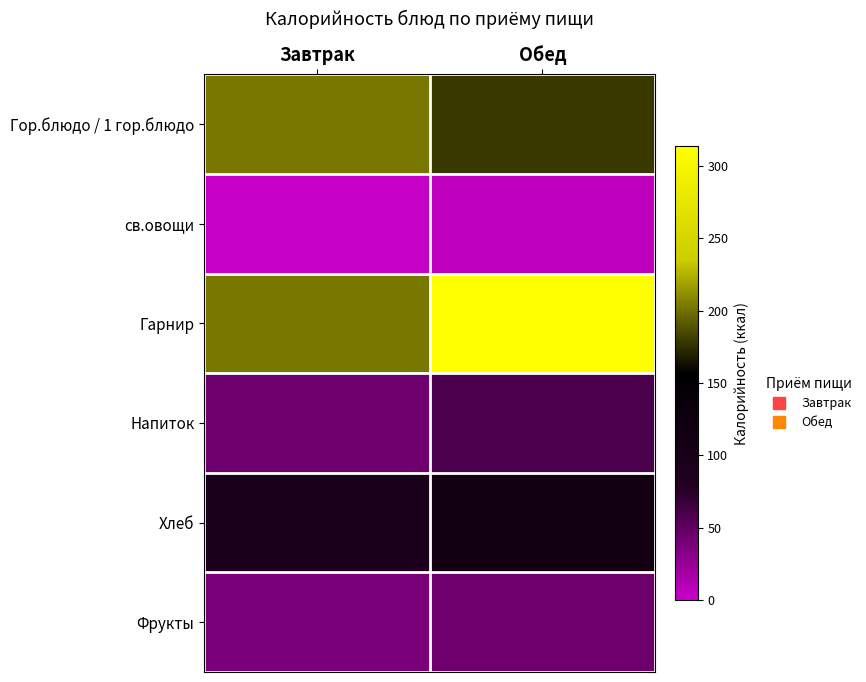

At which category is the sum across all series the highest?

Обед